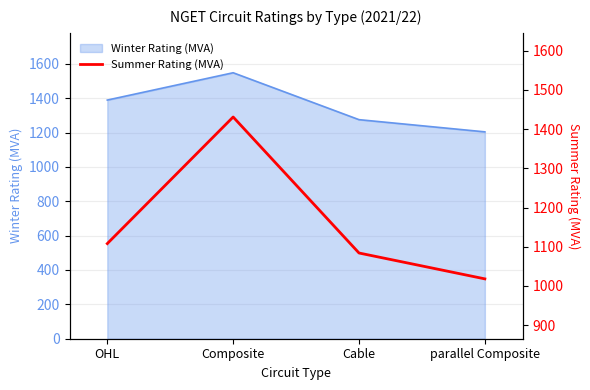

List the labels in order of Winter Rating (MVA) value, largest first.

Composite, OHL, Cable, parallel Composite